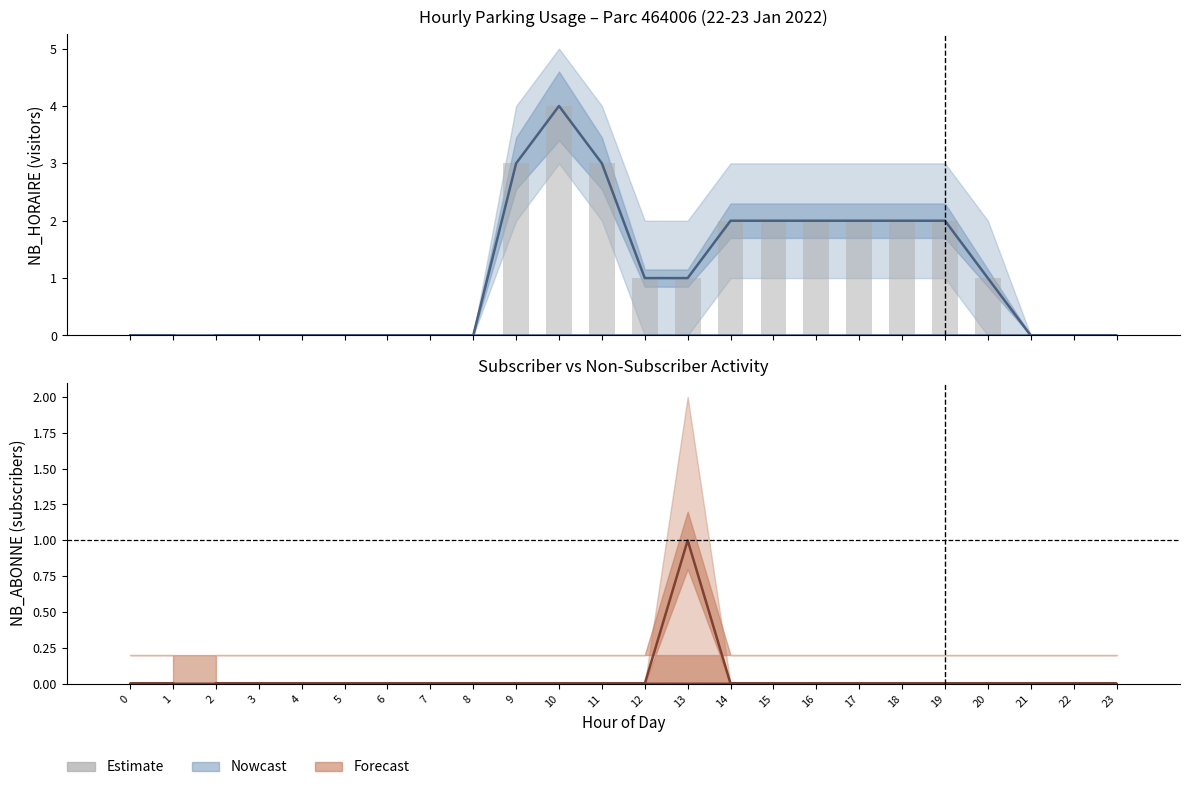

Reading right to left, what are all the values shown in this chart?

0	0	0	0	0	1	2	2	2	2	2	2	1	1	3	4	3	0	0	0	0	0	0	0